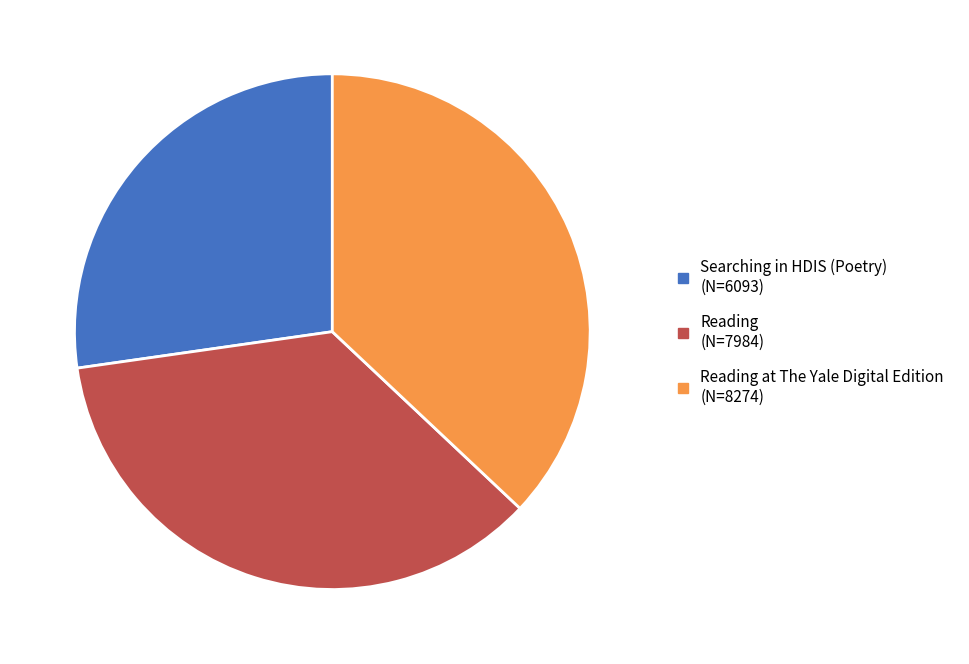

Is there any slice that represents more than half of the pie?

No